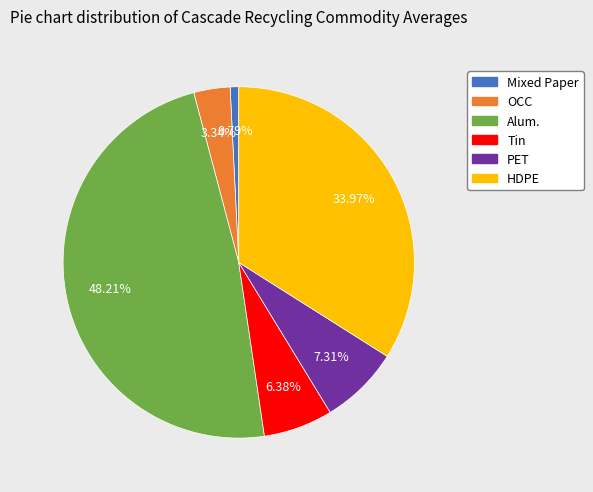

To the nearest percent, what is the difference between the largest and smallest slice percentages?

47%